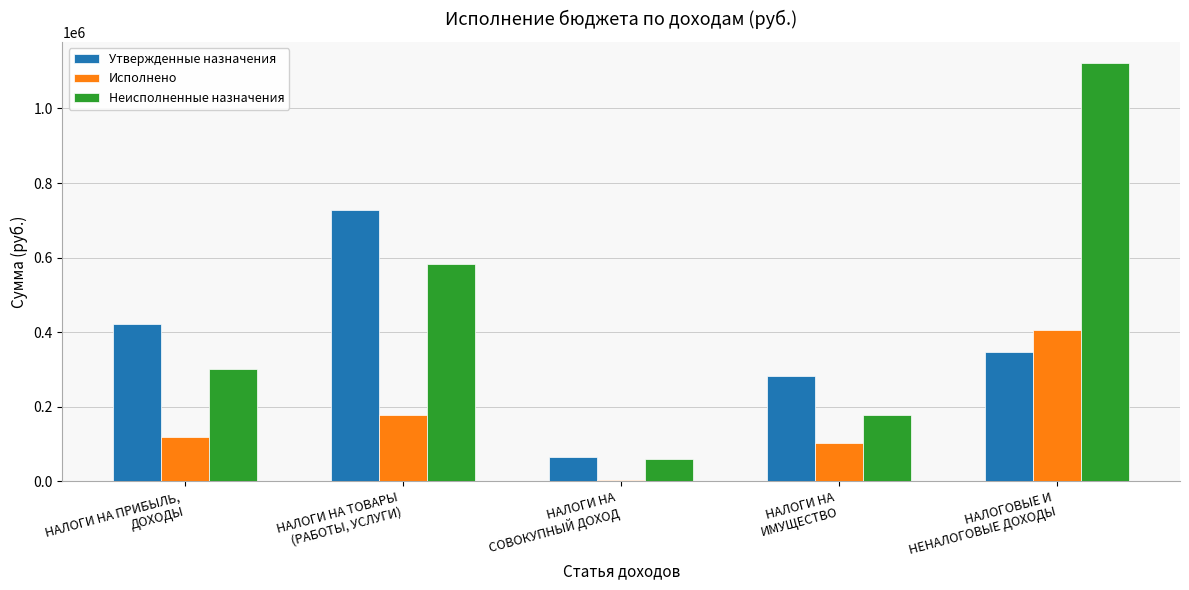

What is the minimum value shown in the chart?

4638.6